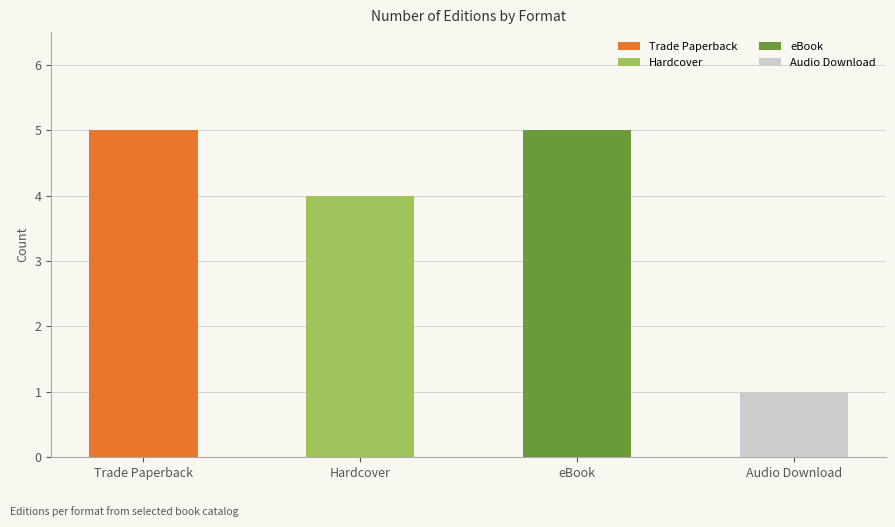

What is the change in value from Hardcover to Audio Download?

-3